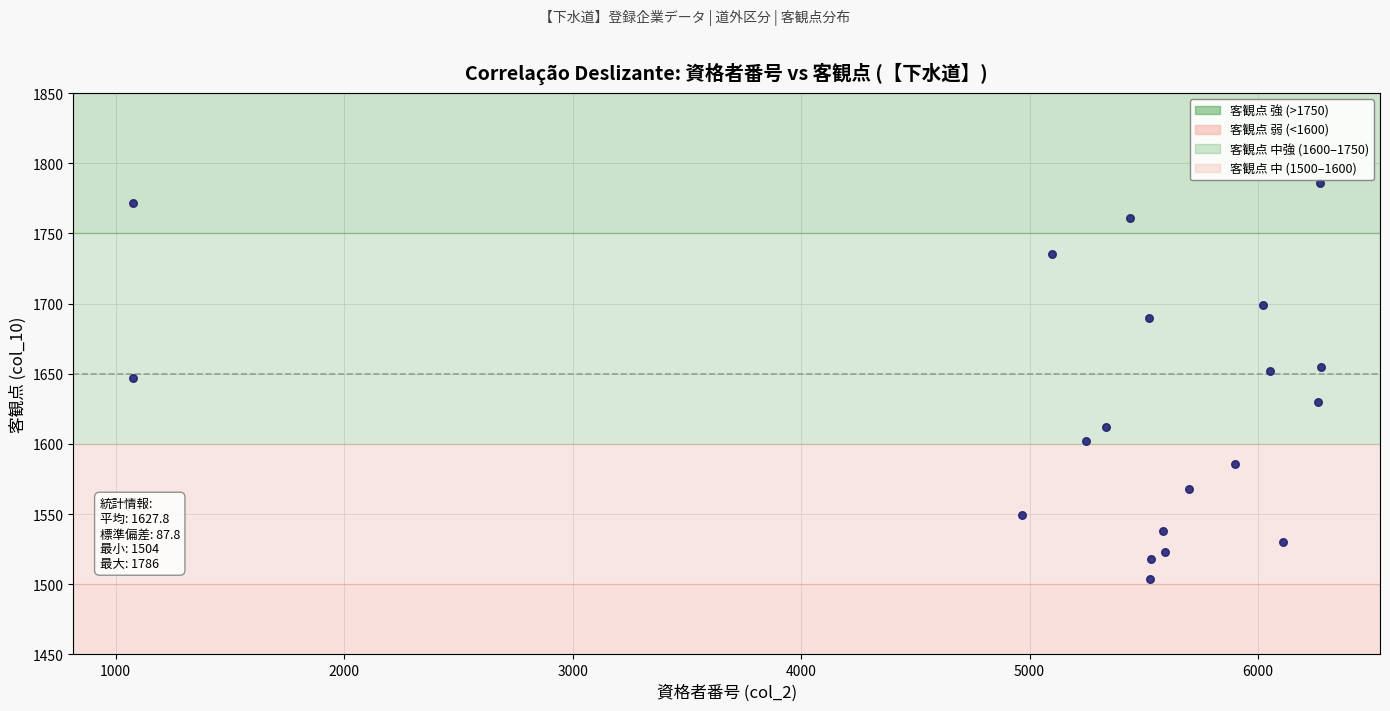

What is the range of Y values (max minus min)?

282